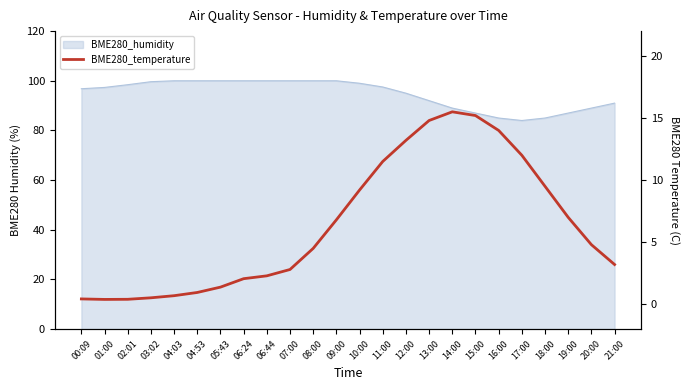

How many values are below 4?

11